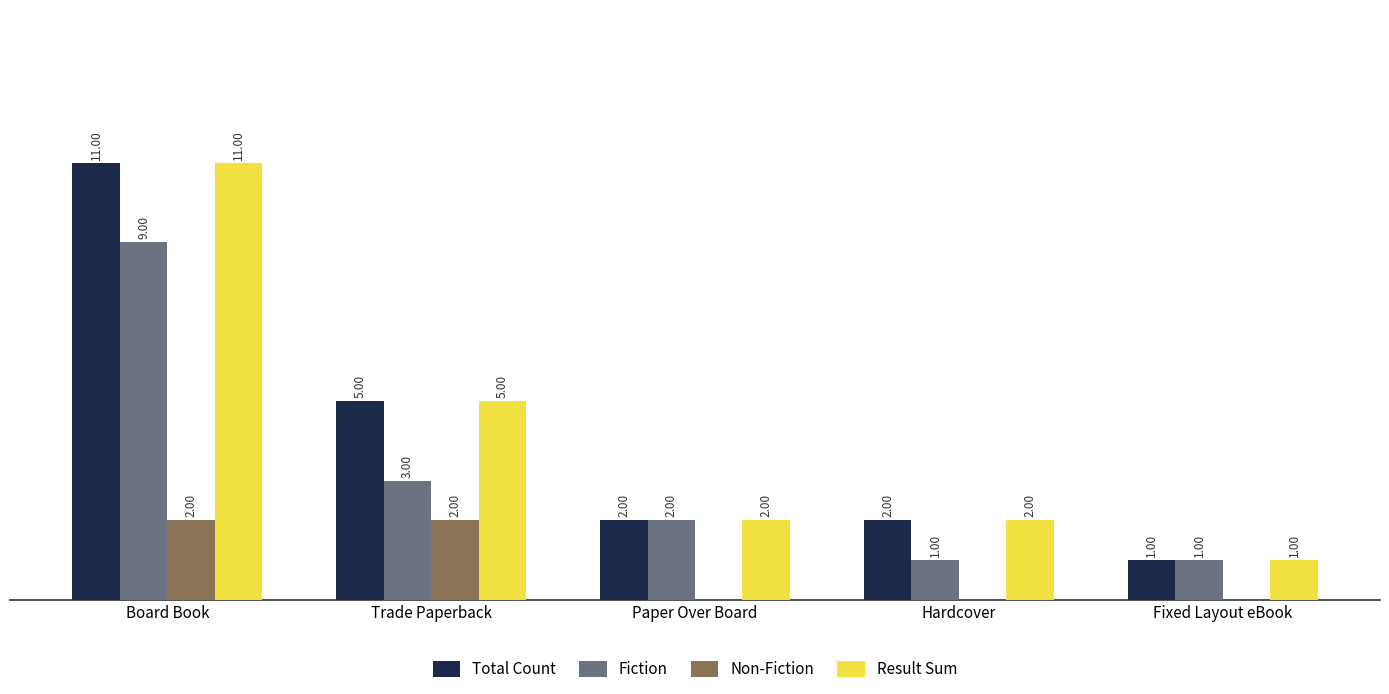

At which label does Result Sum first exceed 2?

Board Book